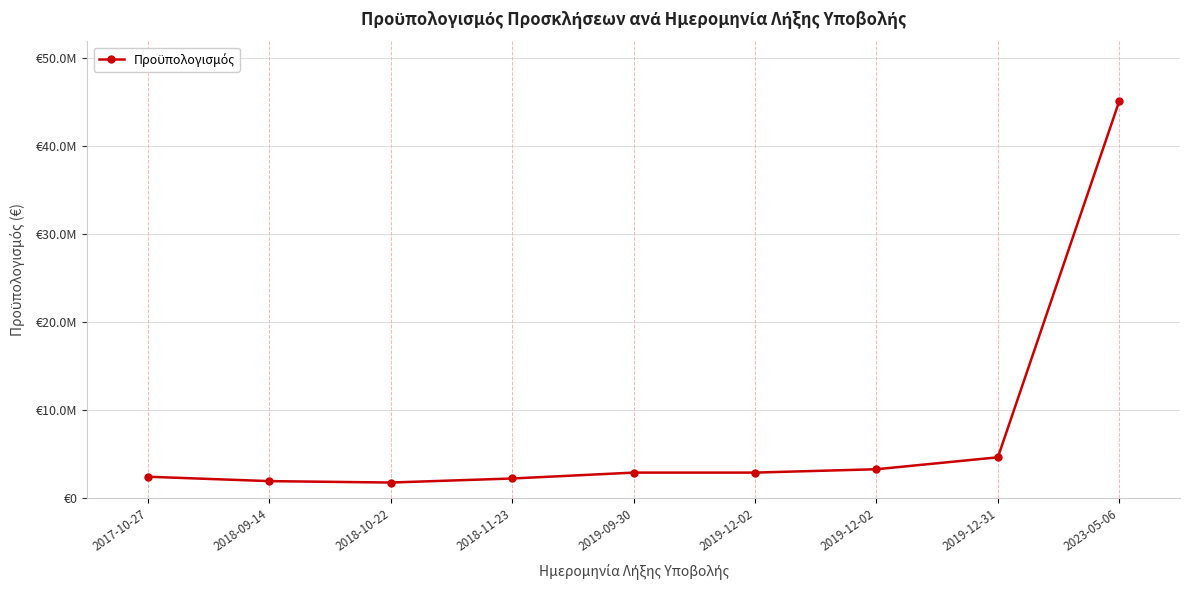

How many data points does each series have?

9